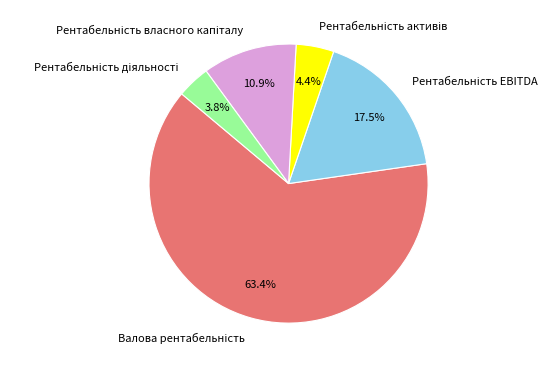

Is there a majority slice in this chart?

Yes